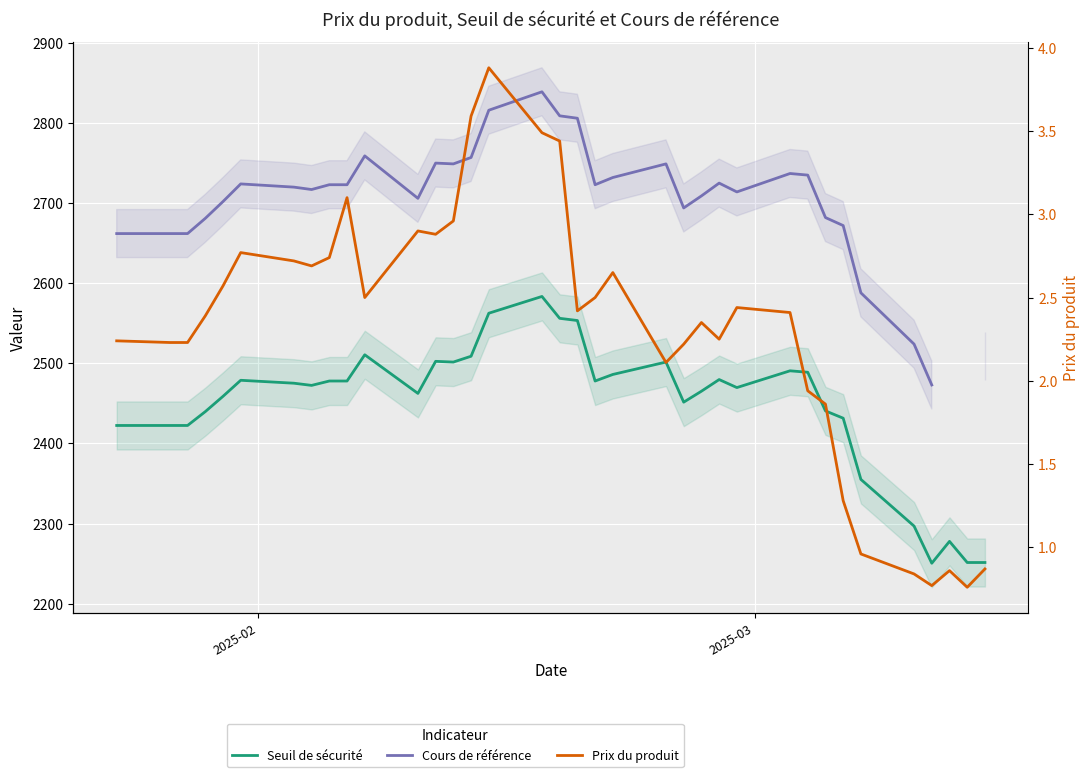

True or false: Cours de référence has more than 1 interior local peaks.

True